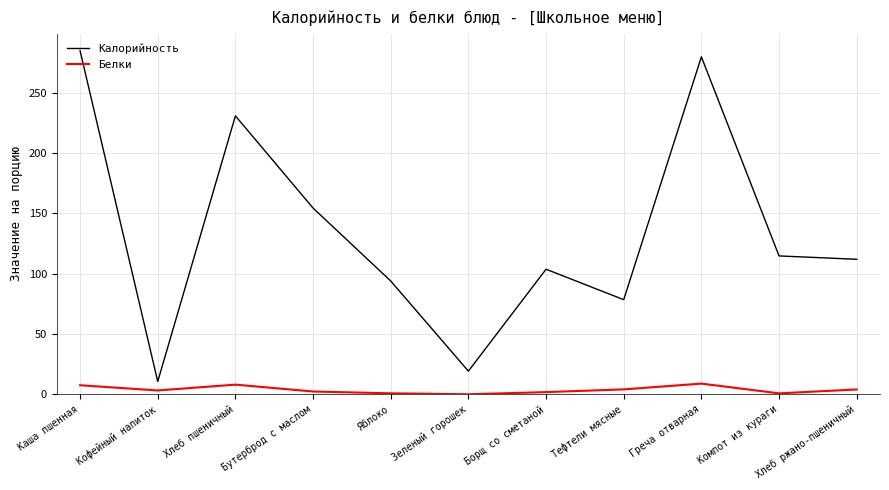

True or false: Калорийность has a value of 41.5 at Хлеб ржано-пшеничный.

False